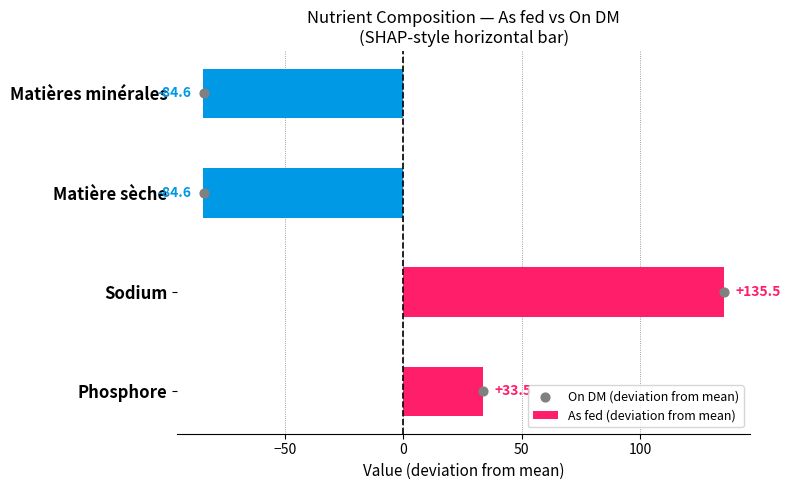

The As fed (deviation from mean) series shows 33.5 at Phosphore. True or false?

True